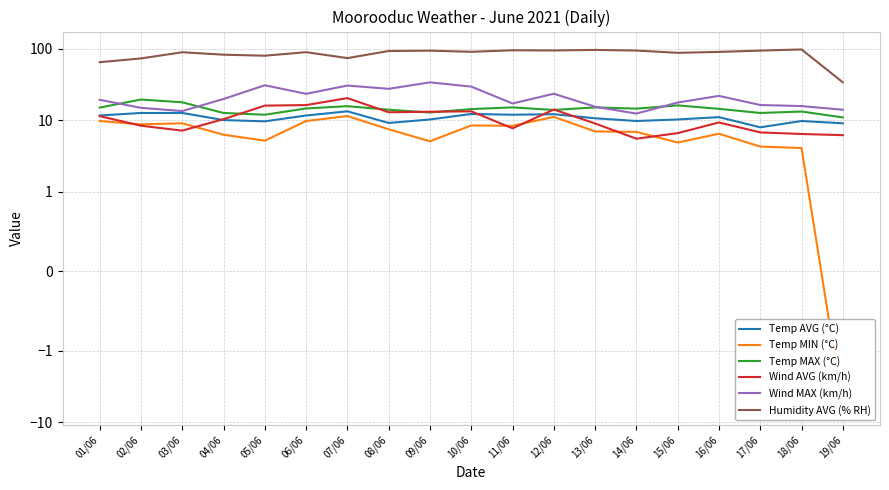

Which series has the largest total across all categories?

Humidity AVG (% RH)